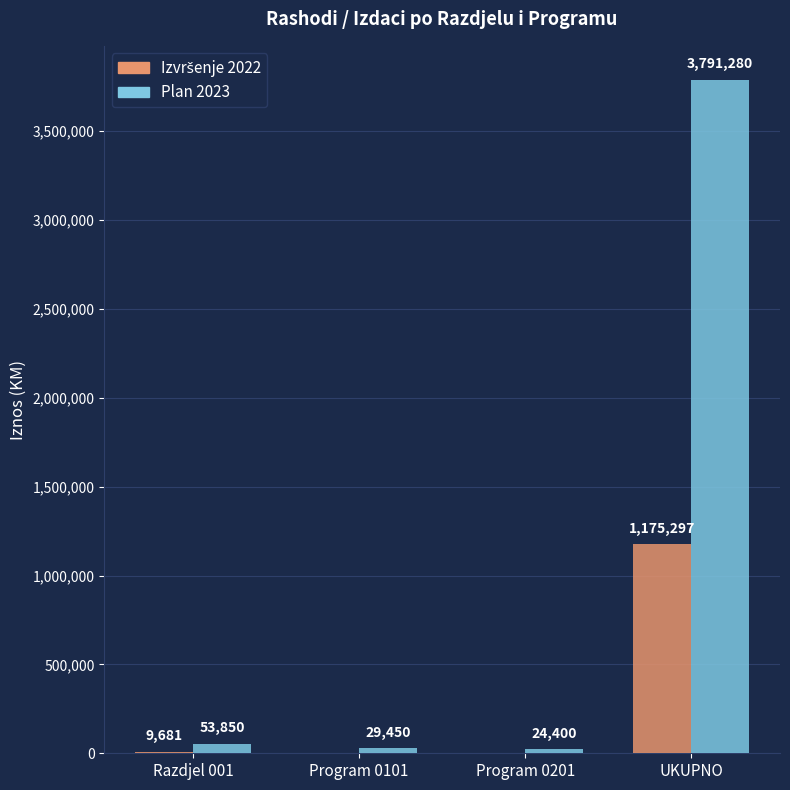

Is it true that Plan 2023 equals 3791279.8 at UKUPNO?

True